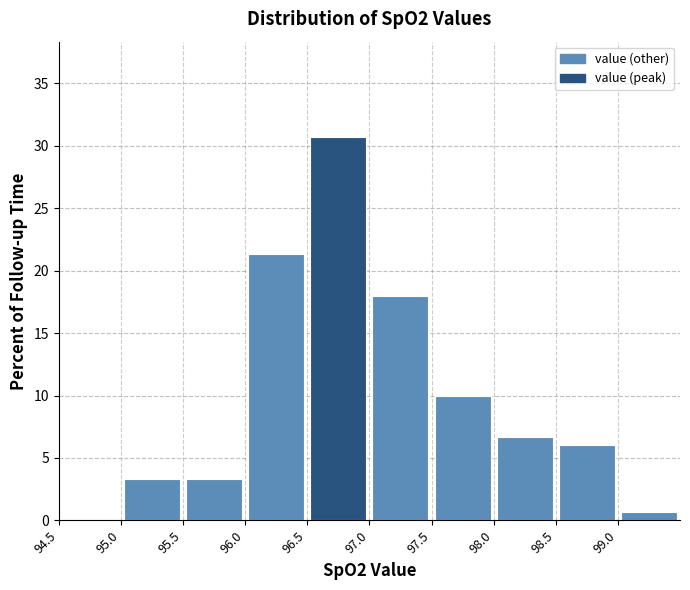

Reading left to right, transcribe this chart: for each bar, give the range it covers on the x-axis and its height. The values are not printed on the chart, so give them approximately, as read against the axis.

94.5 to 95.0: 0
95.0 to 95.5: 3.5
95.5 to 96.0: 3.5
96.0 to 96.5: 21.5
96.5 to 97.0: 30.5
97.0 to 97.5: 18.0
97.5 to 98.0: 10.0
98.0 to 98.5: 6.5
98.5 to 99.0: 6.0
99.0 to 99.5: 0.5